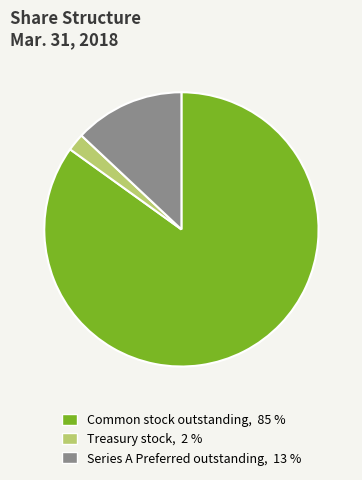

Is there a majority slice in this chart?

Yes